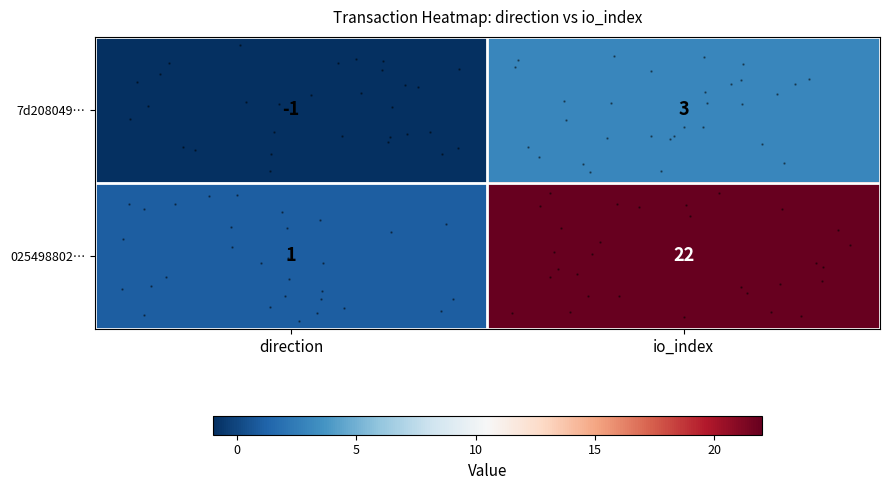

What is the difference between the 7d208049… values at direction and io_index?

4